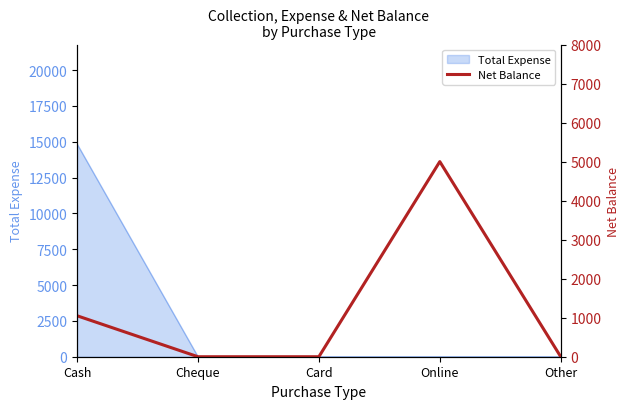

What position from the left is Cheque?

2